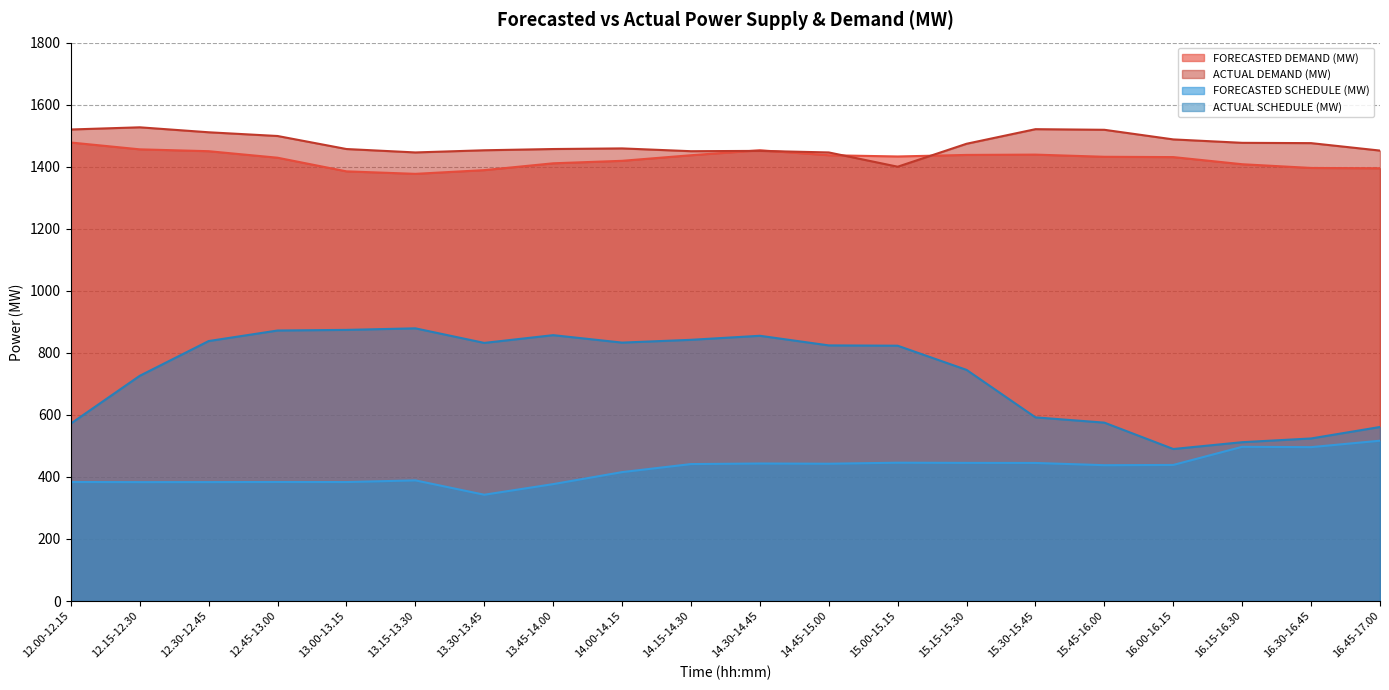

At which category is the sum across all series the highest?

14.30-14.45